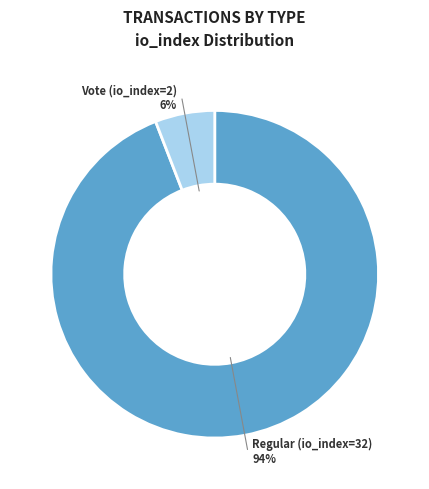

Is it true that Vote (io_index=2) is 1% of the pie?

False